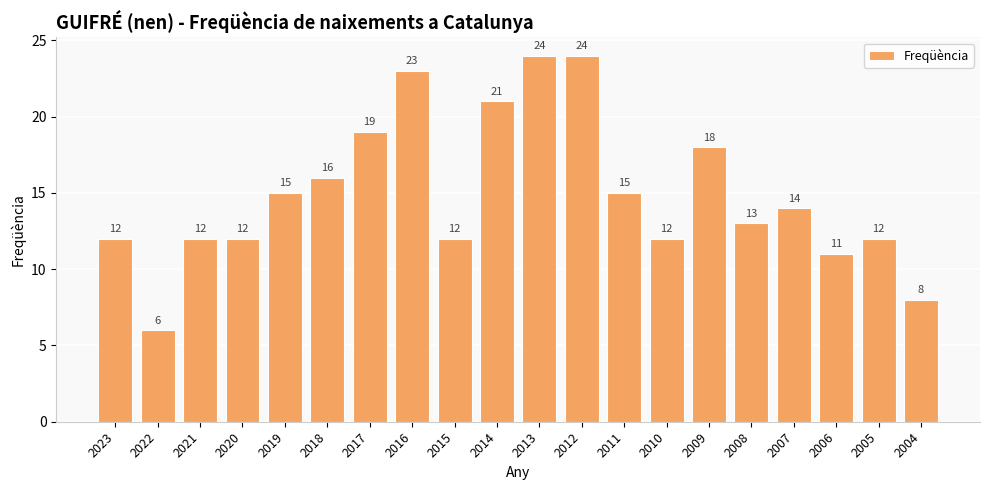

What is the greatest value displayed?

24